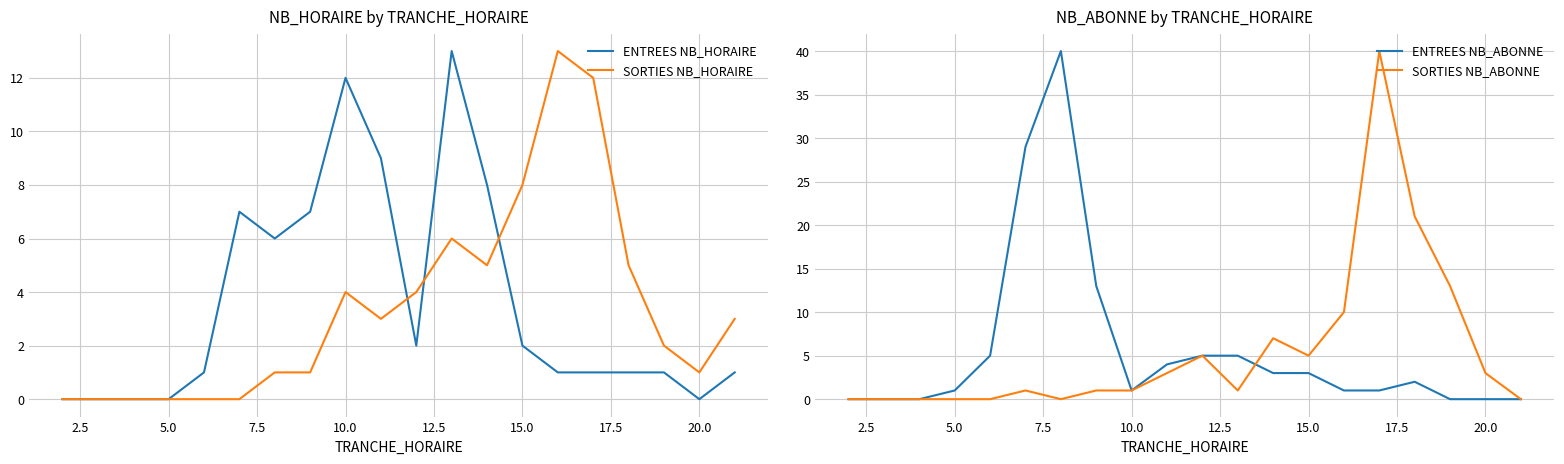

Reading left to right, list all the values displayed in this chart.

ENTREES NB_HORAIRE: 0	0	0	0	1	7	6	7	12	9	2	13	8	2	1	1	1	1	0	1
SORTIES NB_HORAIRE: 0	0	0	0	0	0	1	1	4	3	4	6	5	8	13	12	5	2	1	3
ENTREES NB_ABONNE: 0	0	0	1	5	29	40	13	1	4	5	5	3	3	1	1	2	0	0	0
SORTIES NB_ABONNE: 0	0	0	0	0	1	0	1	1	3	5	1	7	5	10	40	21	13	3	0